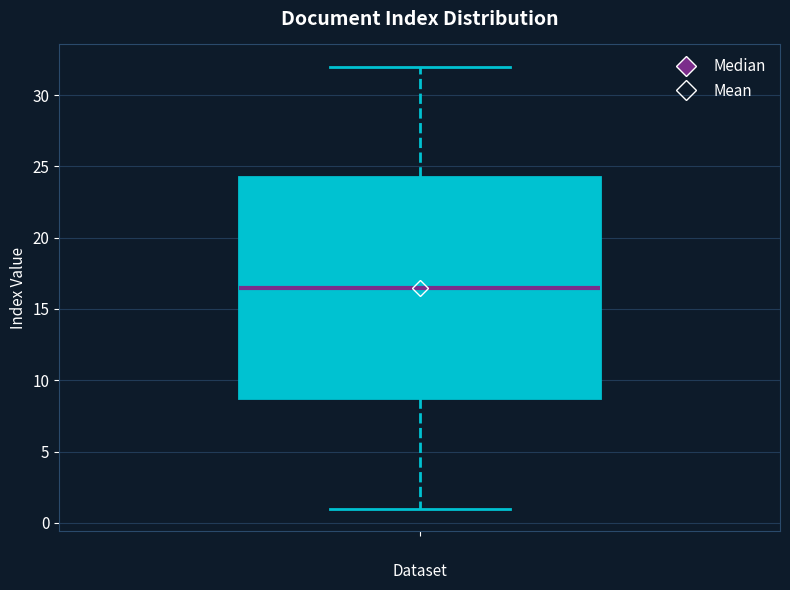

Read this box plot against the y-axis: the position of the median line, the range covered by the box, and the ends of both whiskers. The values are not printed on the chart, so give them approximately, as read against the axis.

median 16.5, box 9.0 to 24.5, whiskers 1.0 to 32.0